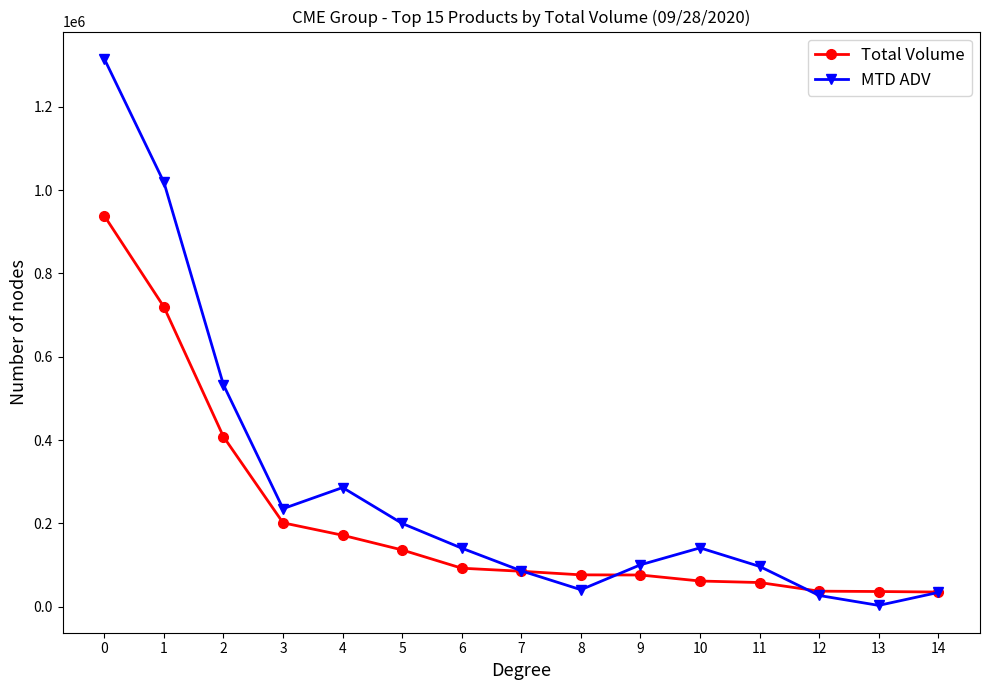

The value of MTD ADV at 3 is 342163.2. True or false?

False